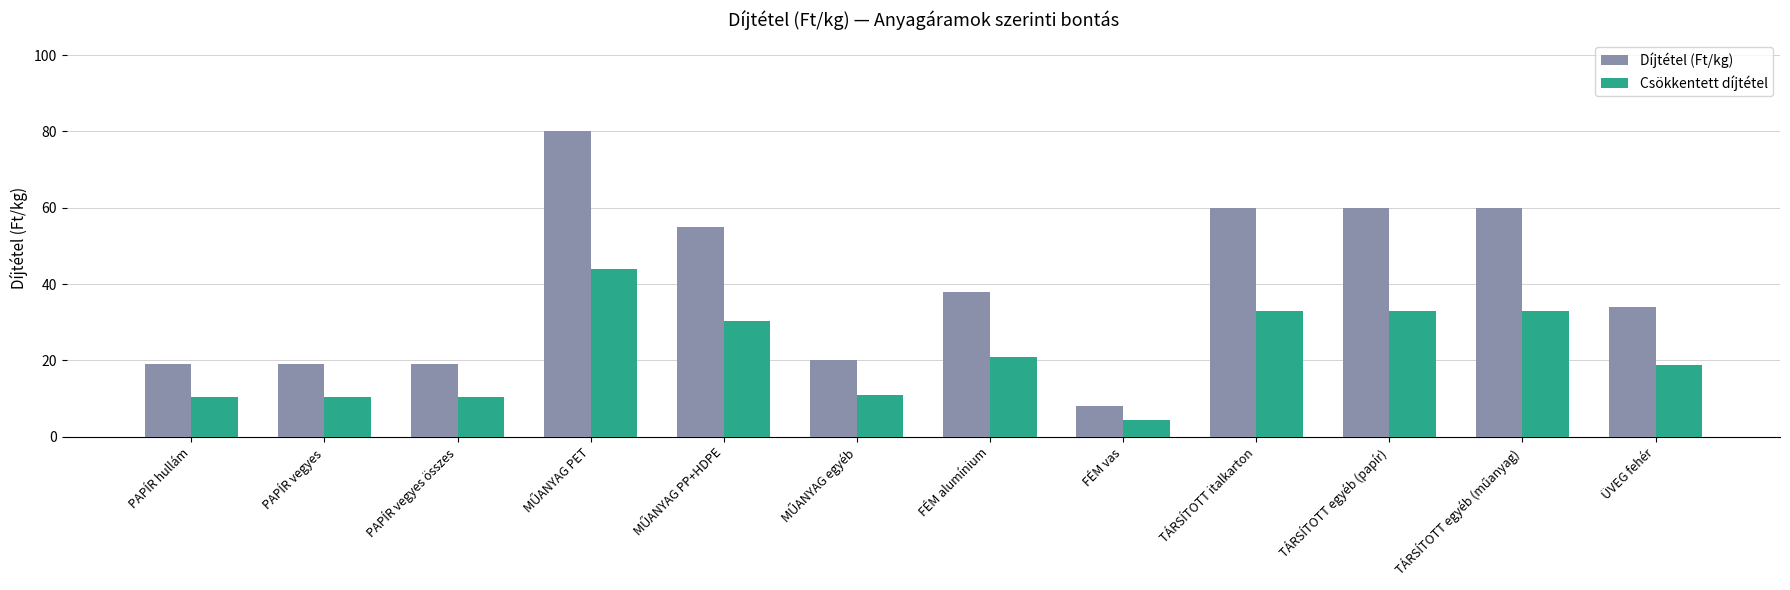

What is the spread (max minus min) of values at ÜVEG fehér?

15.3